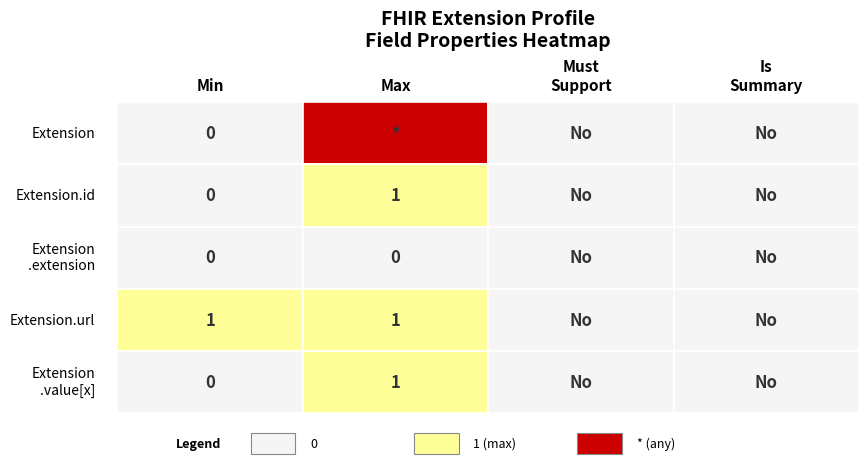

The Extension.value[x] series shows 1 at 1. True or false?

True